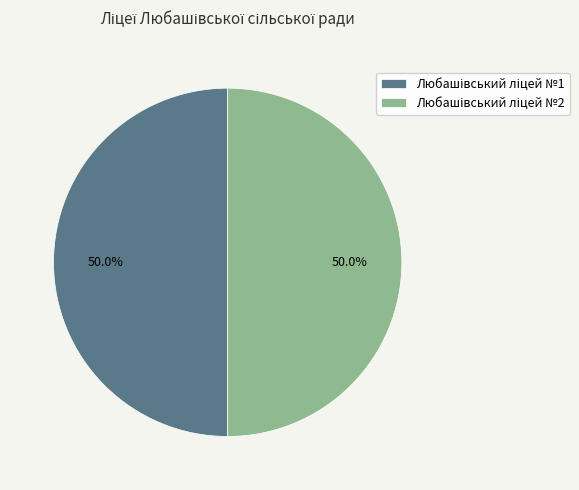

Count the number of slices in the pie.

2